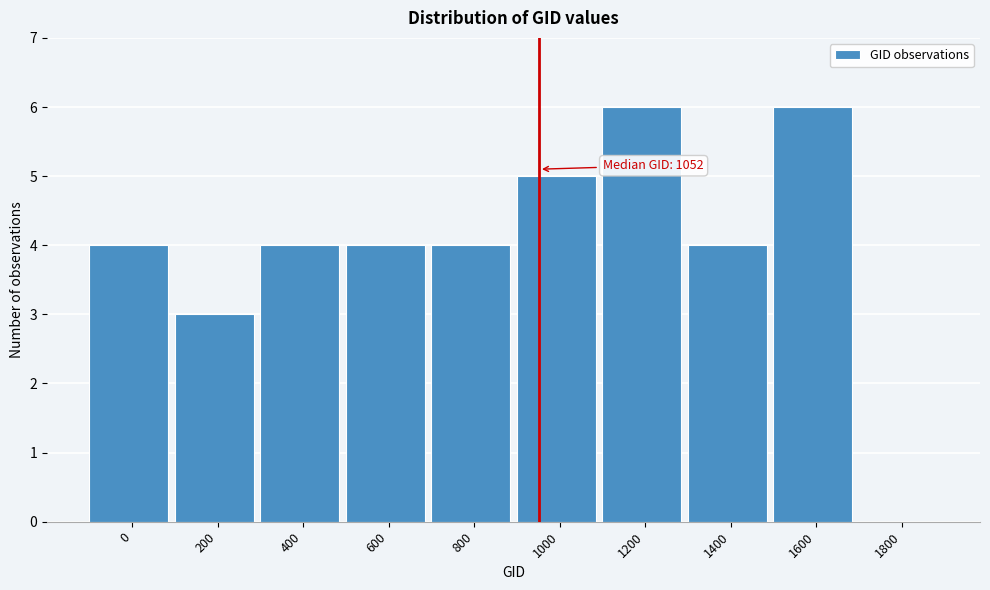

Reading right to left, transcribe all the data shown in this chart.

1800=0	1600=6	1400=4	1200=6	1000=5	800=4	600=4	400=4	200=3	0=4